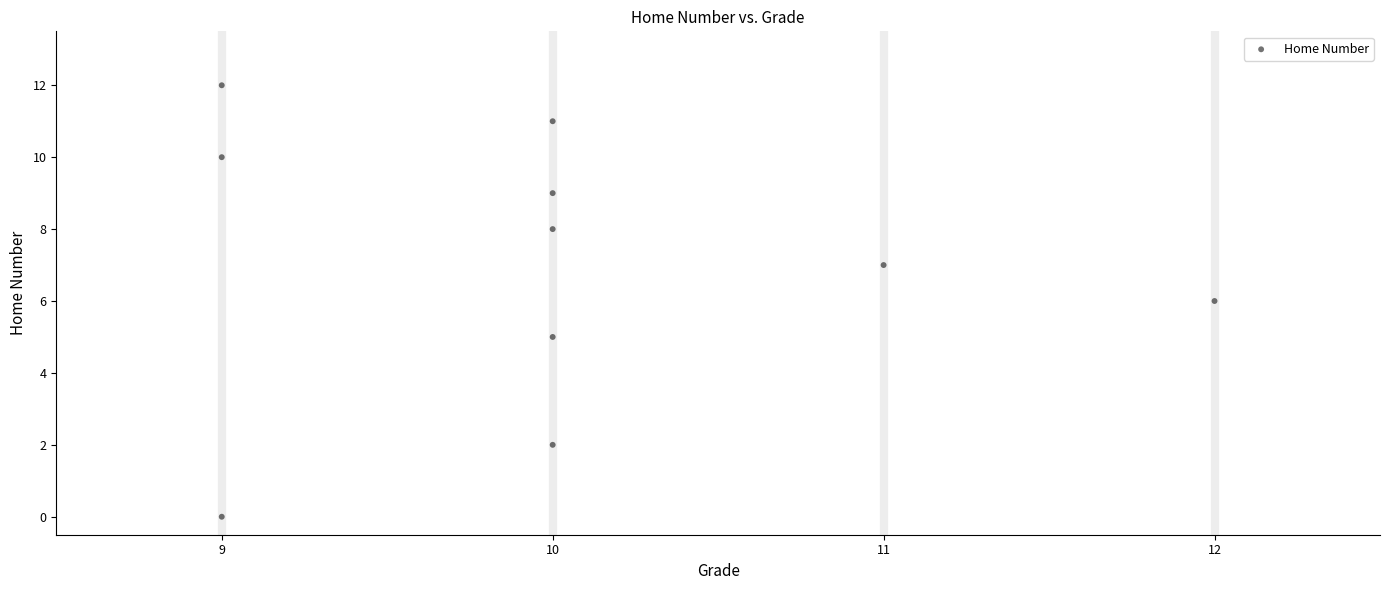

What is the average X value?

10